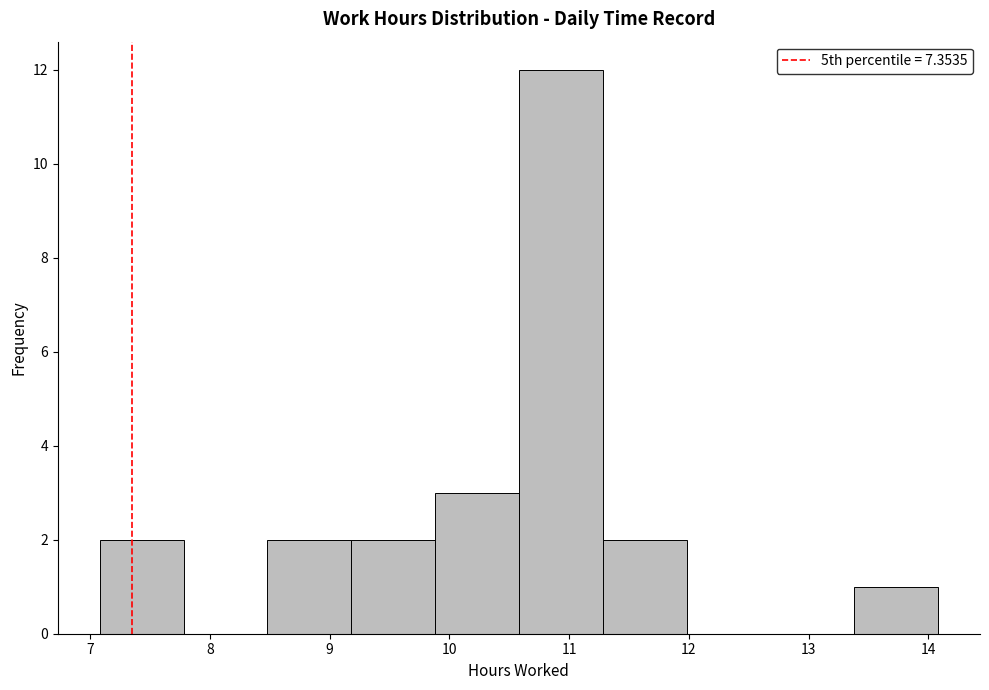

Reading left to right, list every bar in this chart as the range it spans on the x-axis followed by its height. Neither the bar edges nor the heights are printed on the chart, so give them approximately, as read against the axes.

7.08 to 7.78: 2
7.78 to 8.48: 0
8.48 to 9.18: 2
9.18 to 9.88: 2
9.88 to 10.58: 3
10.58 to 11.28: 12
11.28 to 11.98: 2
11.98 to 12.68: 0
12.68 to 13.38: 0
13.38 to 14.08: 1